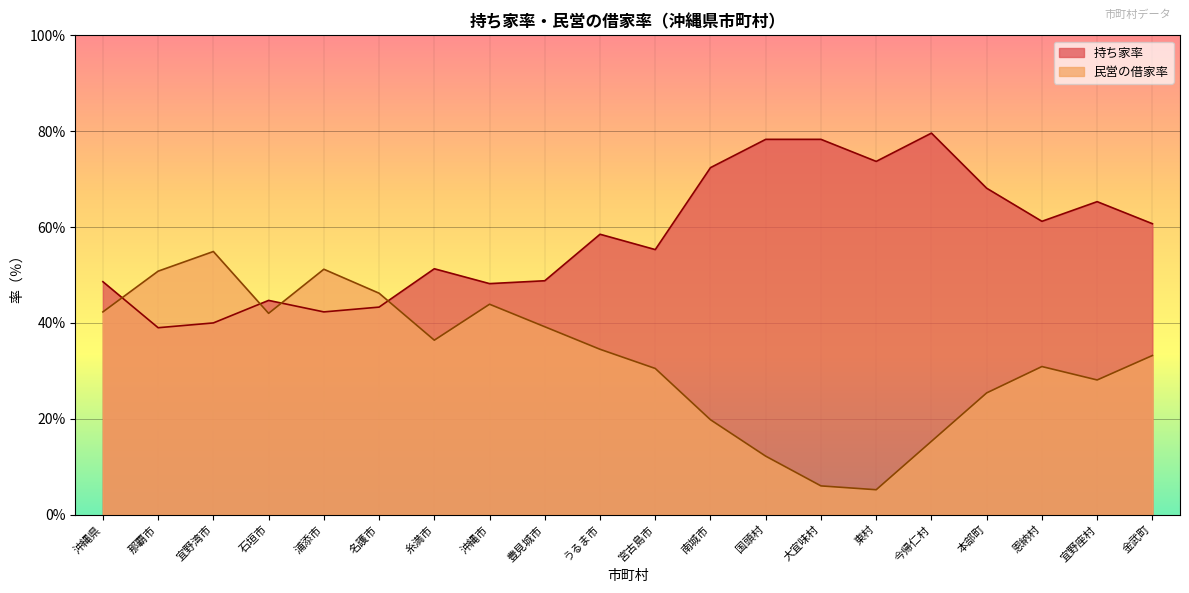

Where does the 民営の借家率 series first go above 34?

沖縄県